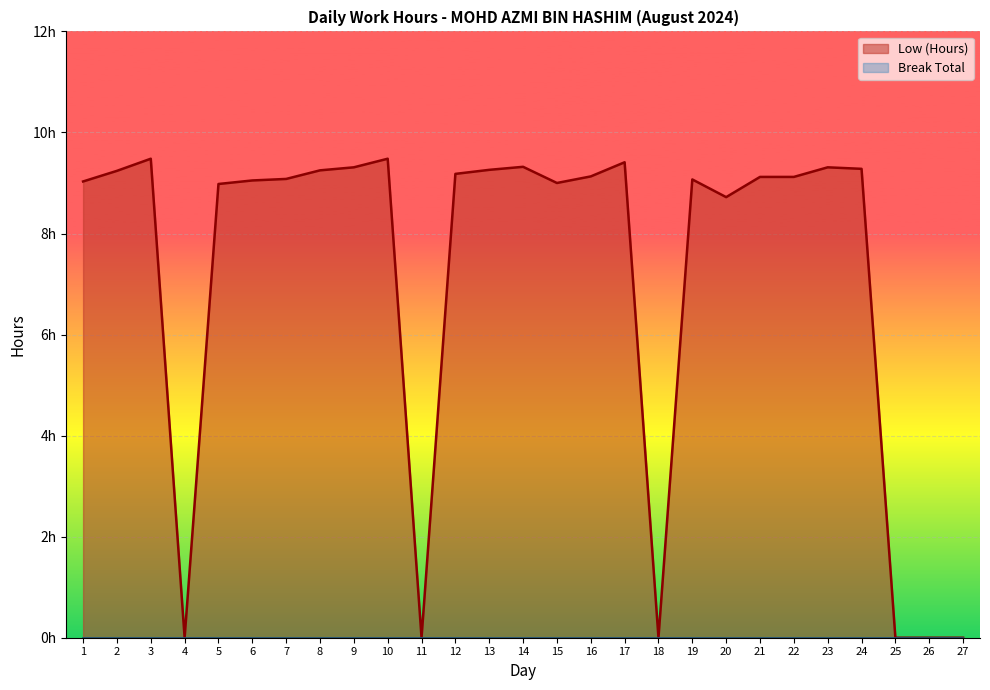

Reading left to right, transcribe all the data shown in this chart.

9.0	9.2	9.5	0.0	9.0	9.1	9.1	9.2	9.3	9.5	0.0	9.2	9.3	9.3	9.0	9.1	9.4	0.0	9.1	8.7	9.1	9.1	9.3	9.3	0.0	0.0	0.0